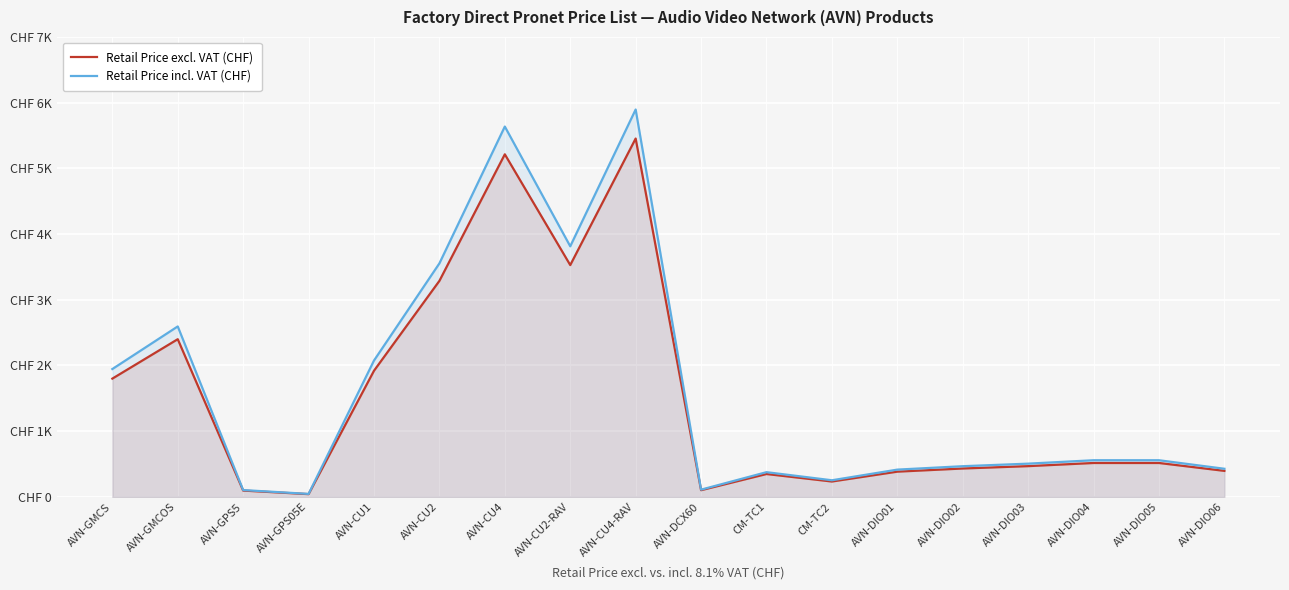

Between AVN-DIO02 and AVN-GMCS, which is larger?

AVN-GMCS